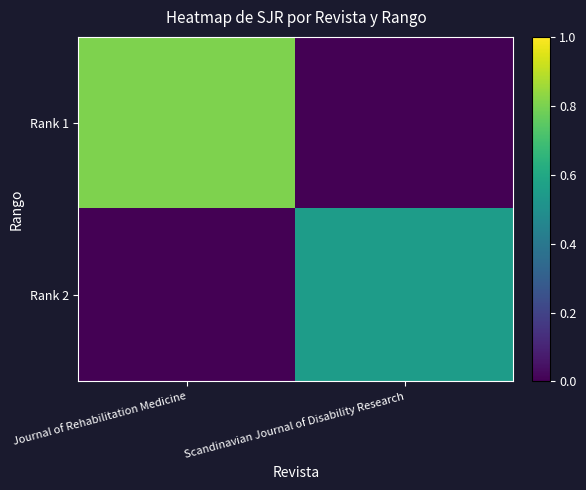

At how many categories does at least one series exceed 0?

2